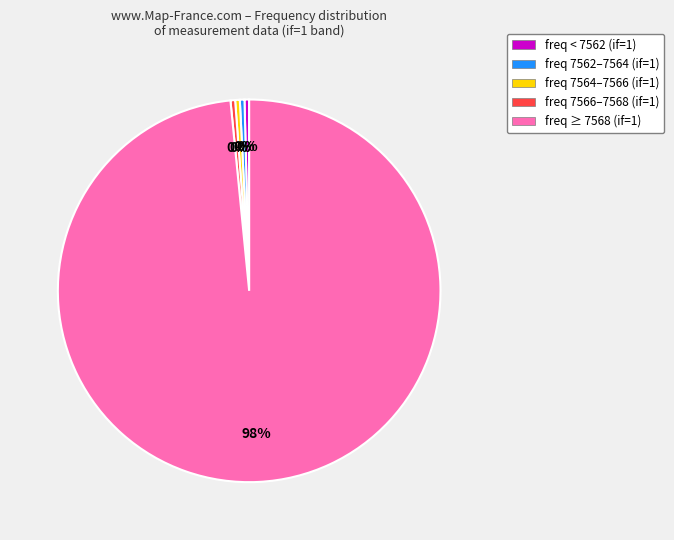

Which slice represents more than half of the pie?

freq ≥ 7568 (if=1)